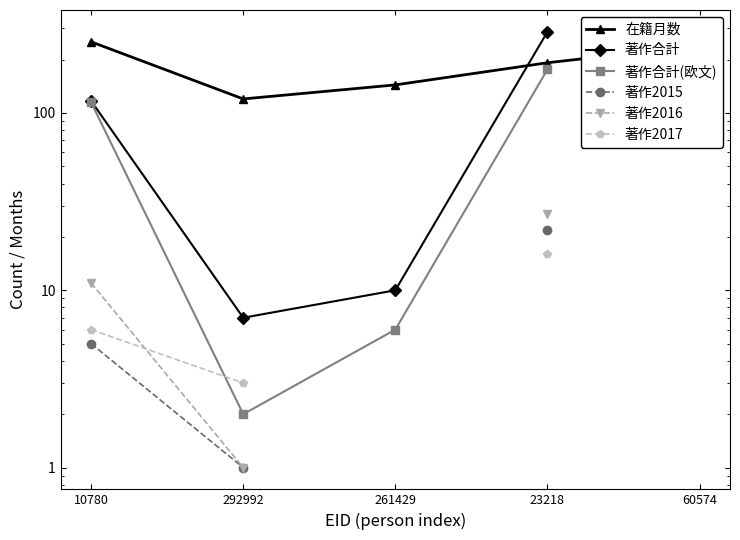

How many data points in 在籍月数 are less than 192?

2